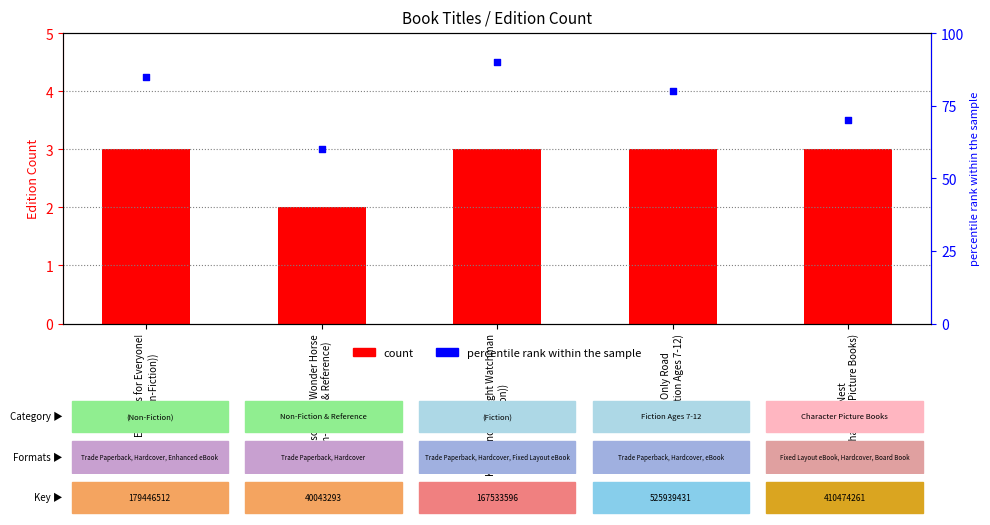

Which series has the largest total across all categories?

percentile rank within the sample